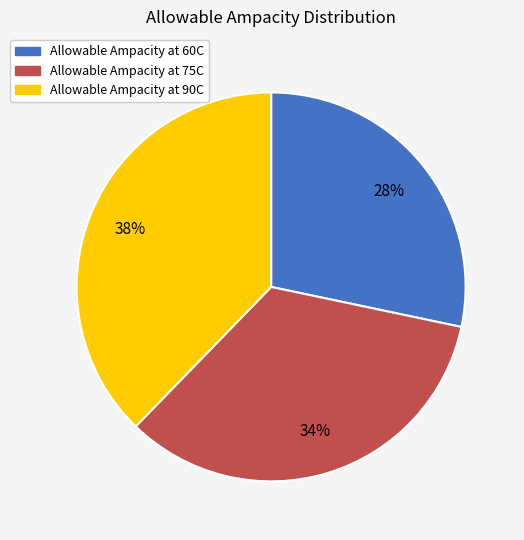

Which slice is the smallest?

Allowable Ampacity at 60C